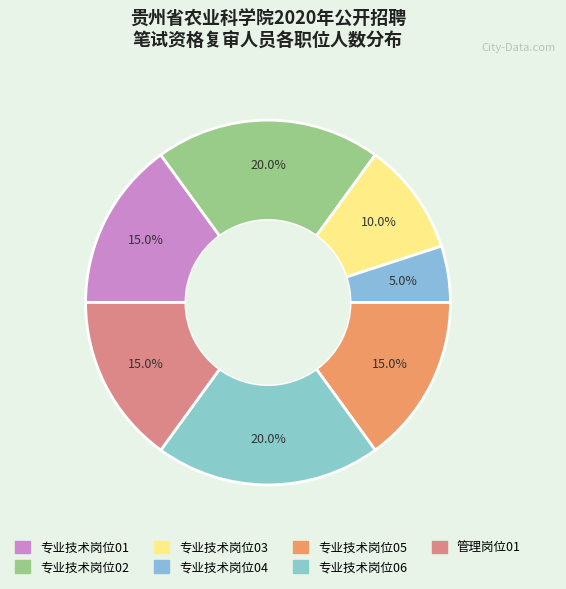

How many slices are in this pie chart?

7